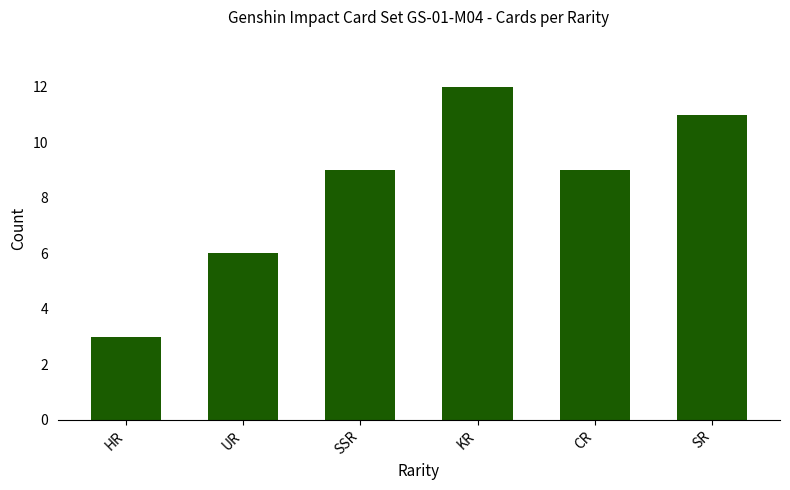

Count the values in the range 6 to 11.

4